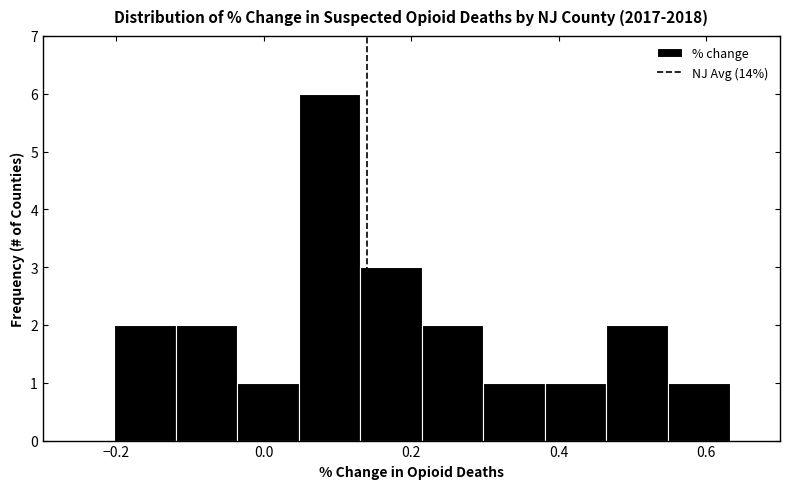

Which range on the x-axis has the tallest bar?

0.04 to 0.14